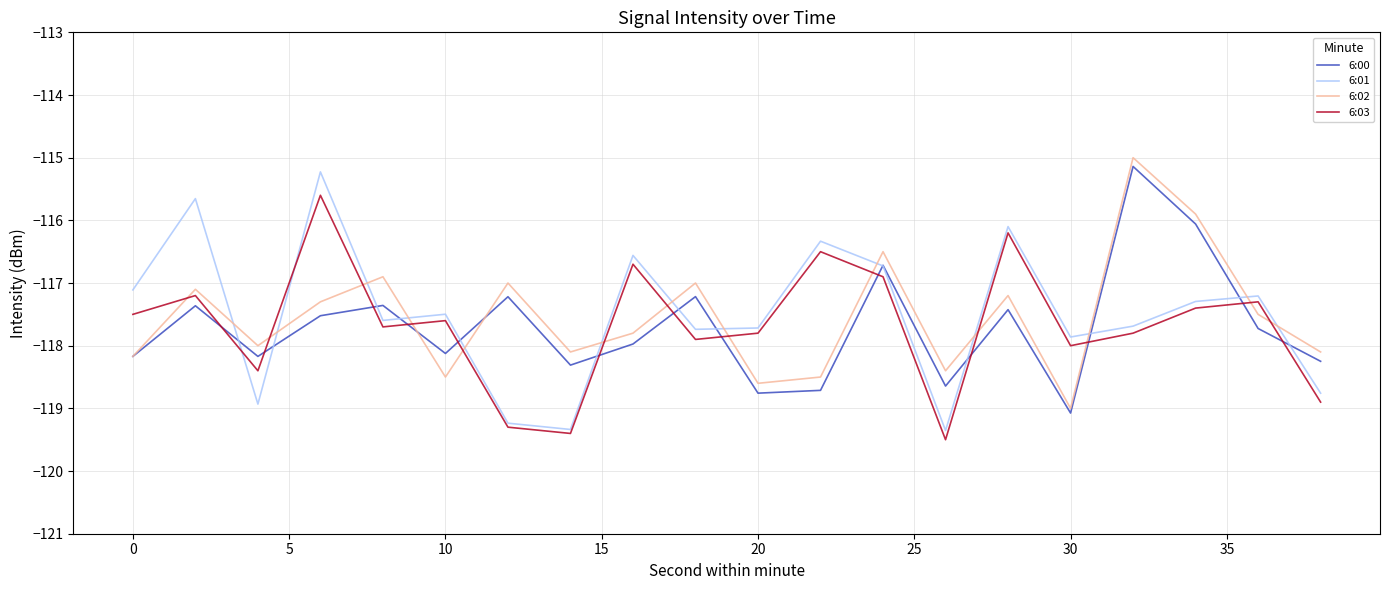

True or false: 6:03 has more than 1 points higher than both neighbors.

True